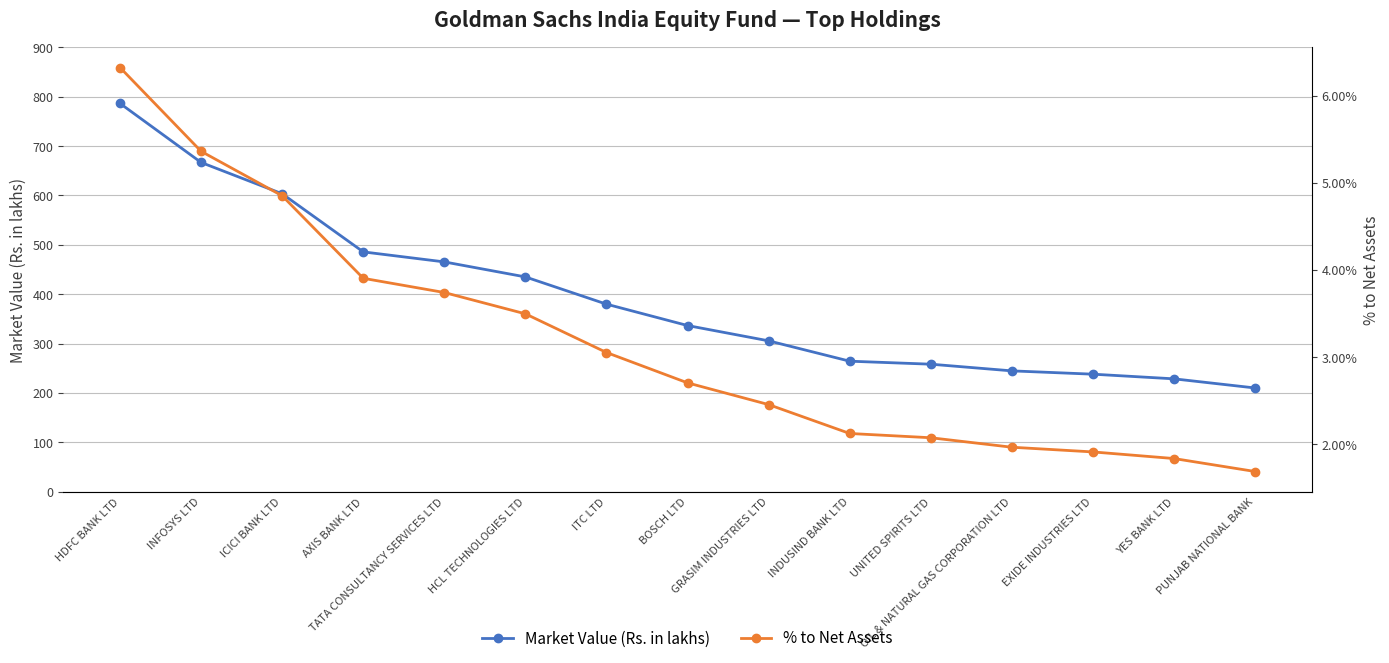

True or false: Market Value (Rs. in lakhs) and % to Net Assets cross at least once.

False